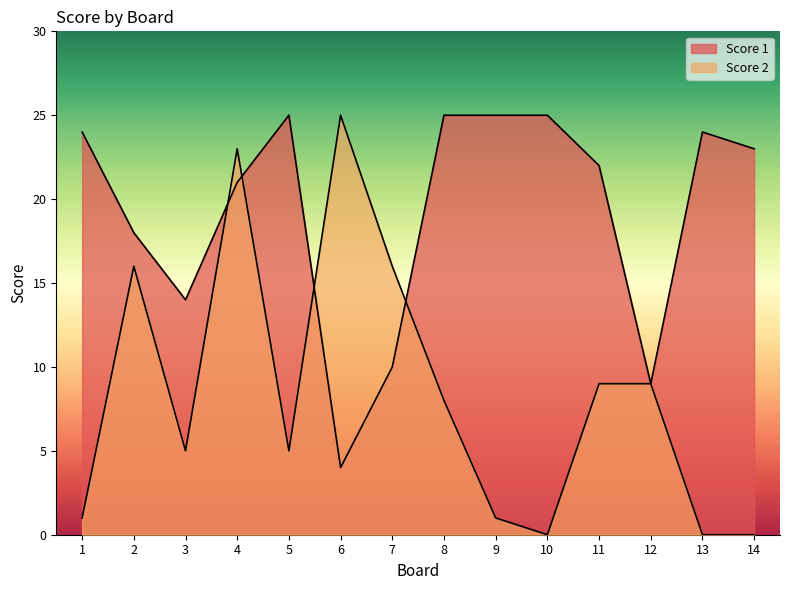

What is the difference between the maximum and second lowest values in the Score 1 series?

16